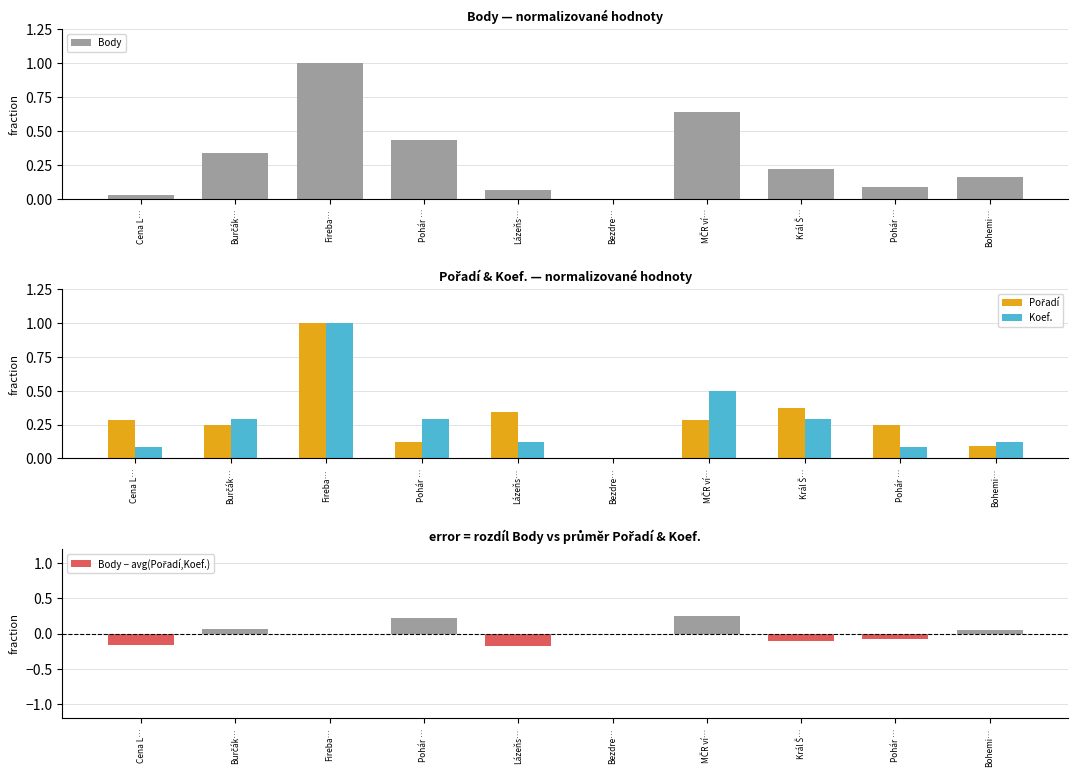

What is the average value of the Body series?

0.3